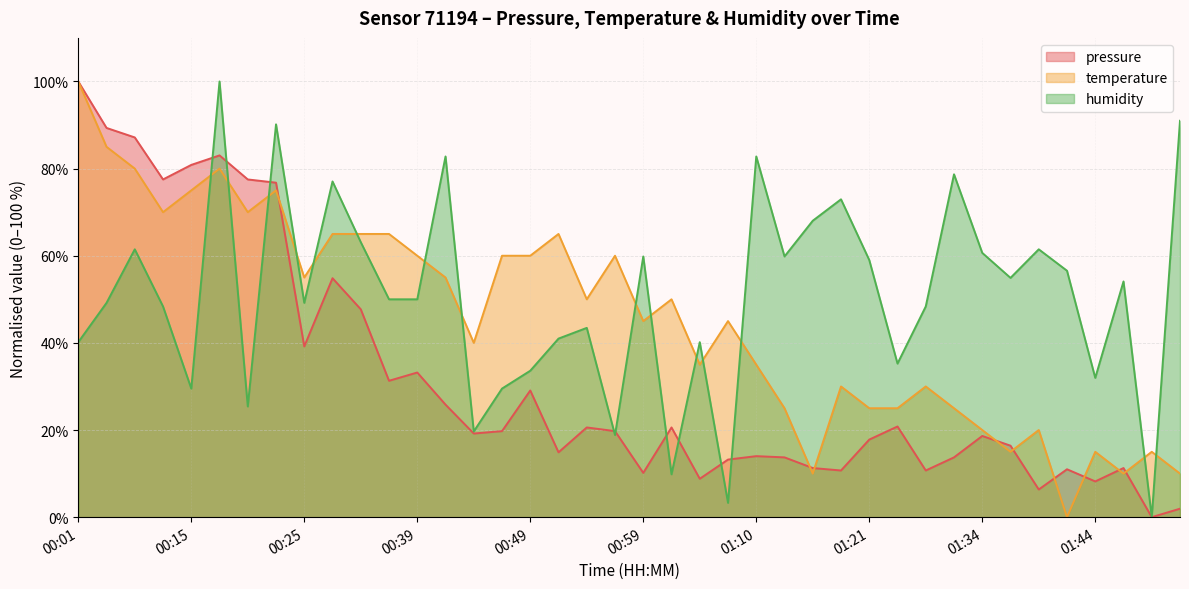

What is the label of the 26th point from the left?

01:13